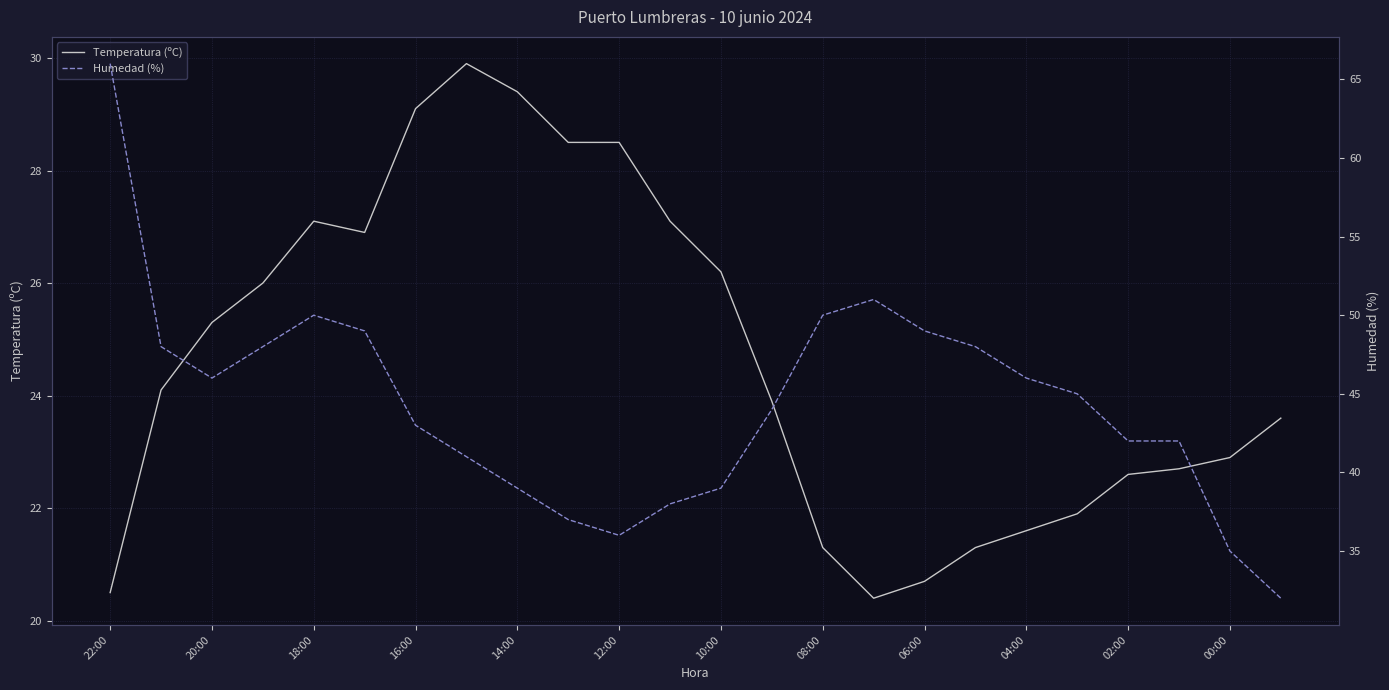

Reading left to right, transcribe all the data shown in this chart.

Temperatura (ºC): 20.5	24.1	25.3	26.0	27.1	26.9	29.1	29.9	29.4	28.5	28.5	27.1	26.2	23.9	21.3	20.4	20.7	21.3	21.6	21.9	22.6	22.7	22.9	23.6
Humedad (%): 66.0	48.0	46.0	48.0	50.0	49.0	43.0	41.0	39.0	37.0	36.0	38.0	39.0	44.0	50.0	51.0	49.0	48.0	46.0	45.0	42.0	42.0	35.0	32.0